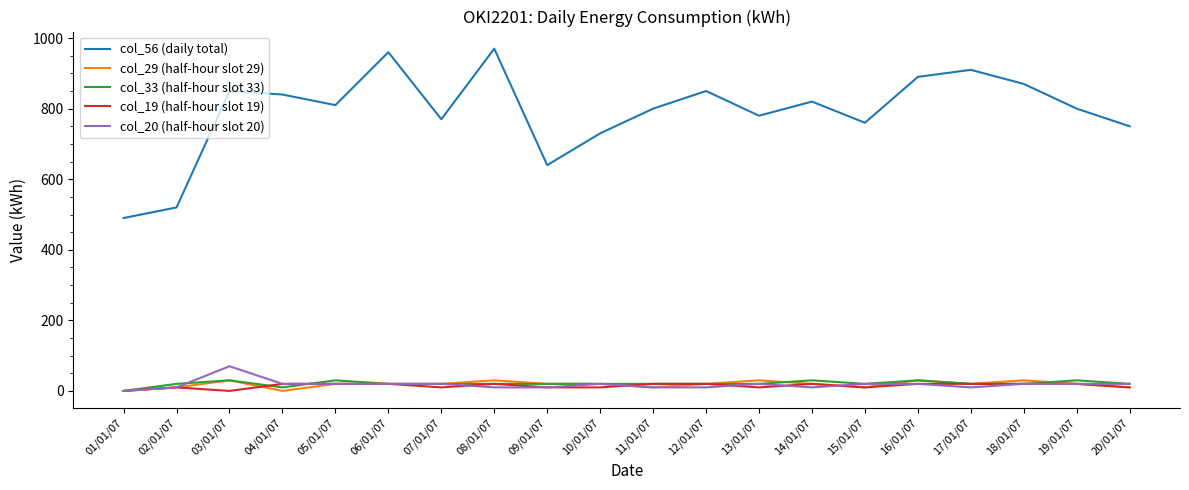

Where is the first local maximum for col_19 (half-hour slot 19)?

02/01/07